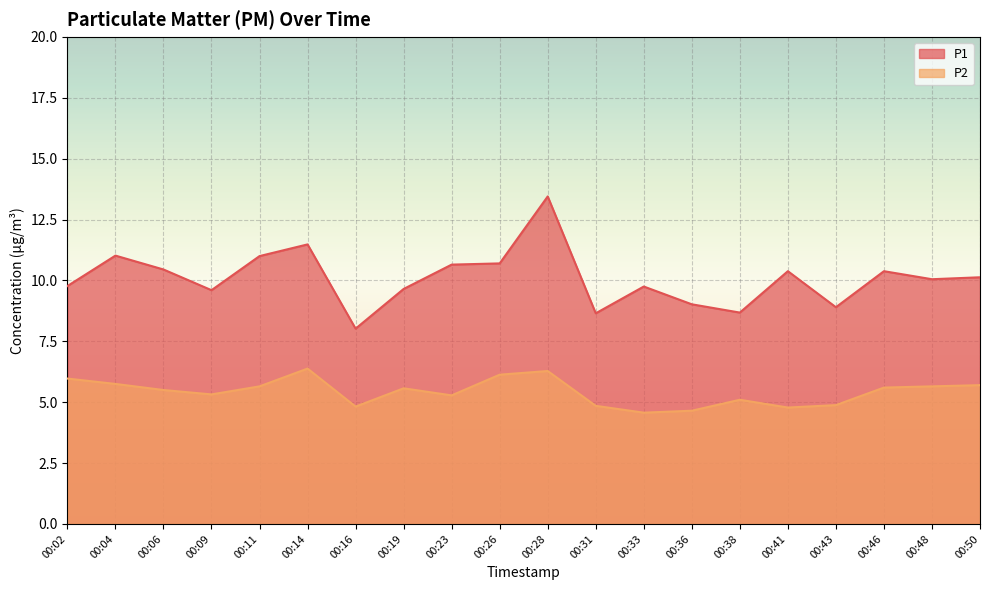

Between 00:23 and 00:46, which series saw the biggest shift?

P2